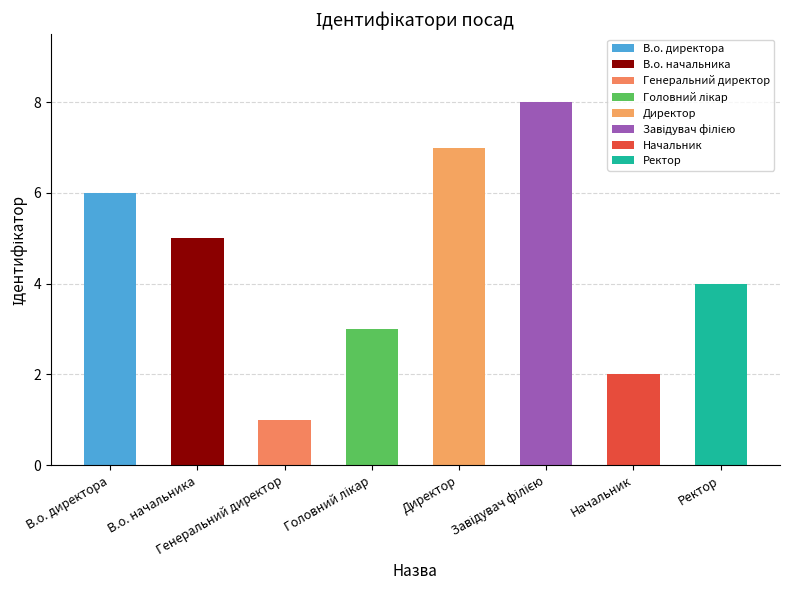

What is the sum of all values?

36